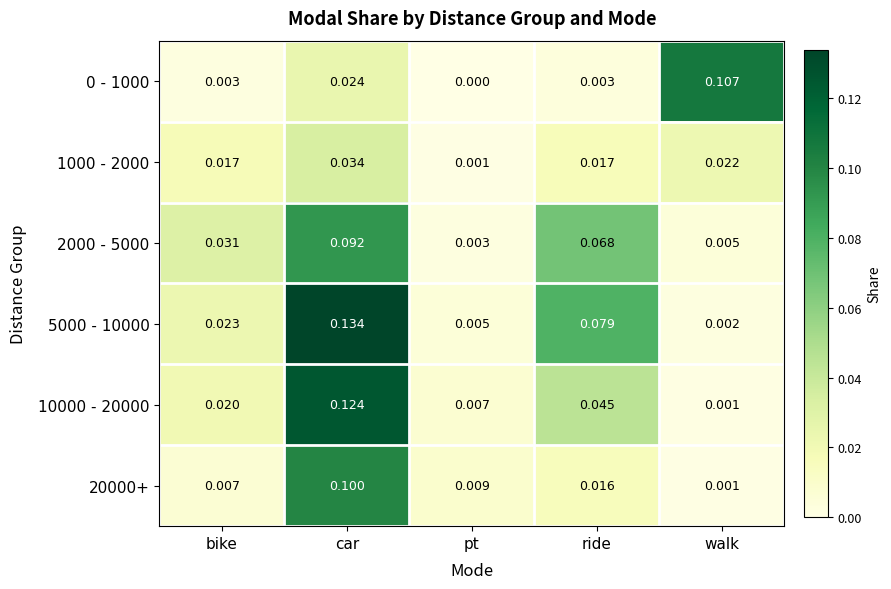

At which category is the sum across all series the highest?

car